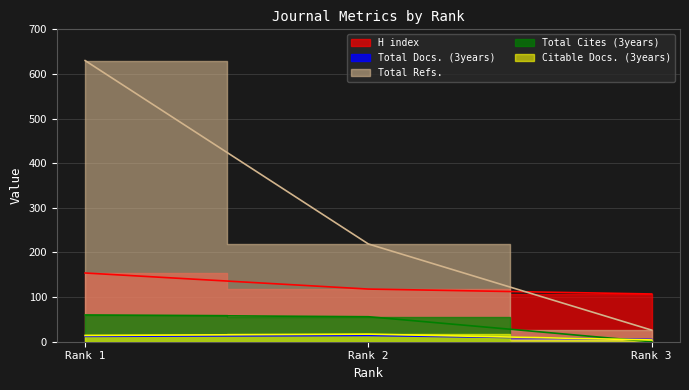

How many lines are shown in the chart?

5